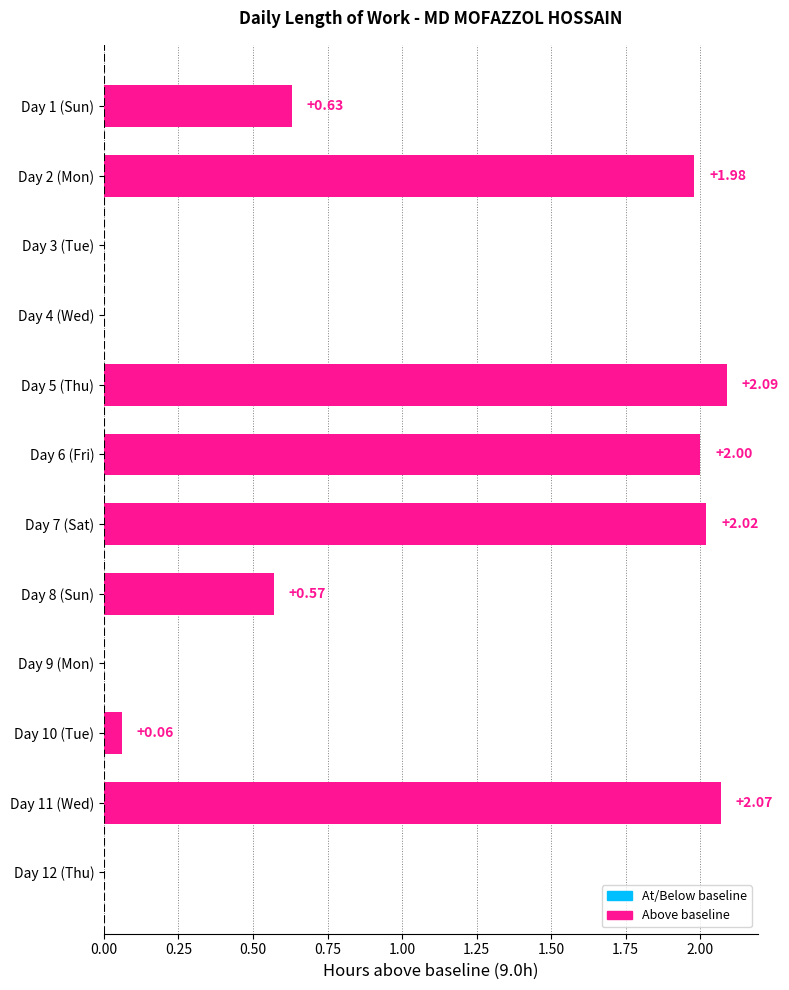

What is the change in value from Day 7 (Sat) to Day 3 (Tue)?

-2.0